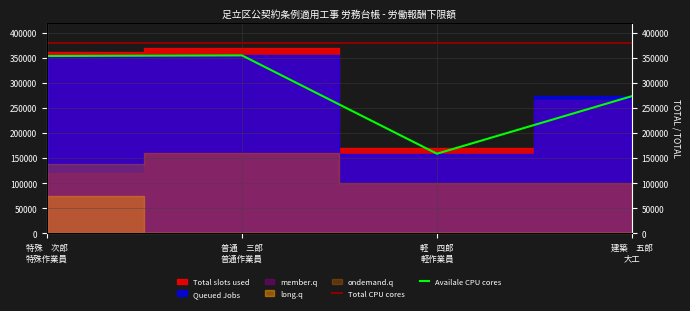

What is the average value of the Total CPU cores series?

380000